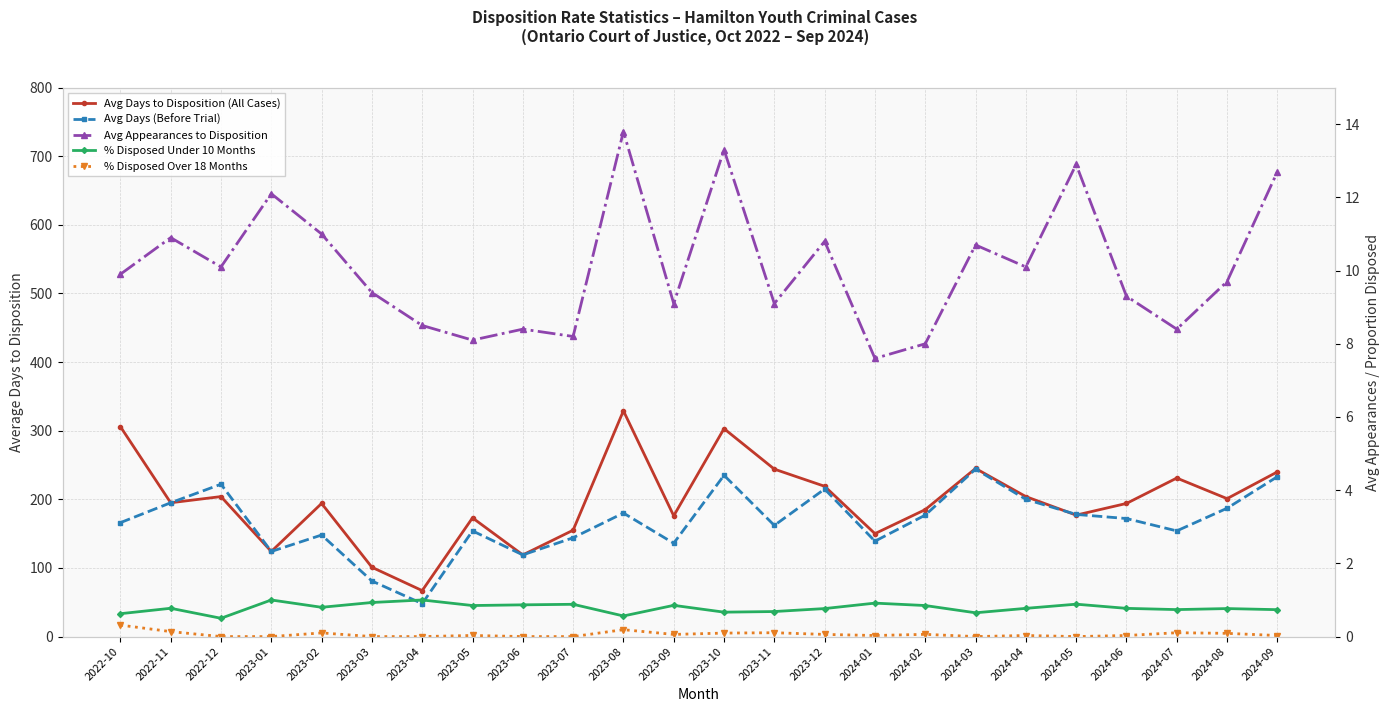

Read the % Disposed Under 10 Months value at 2024-03.

0.7